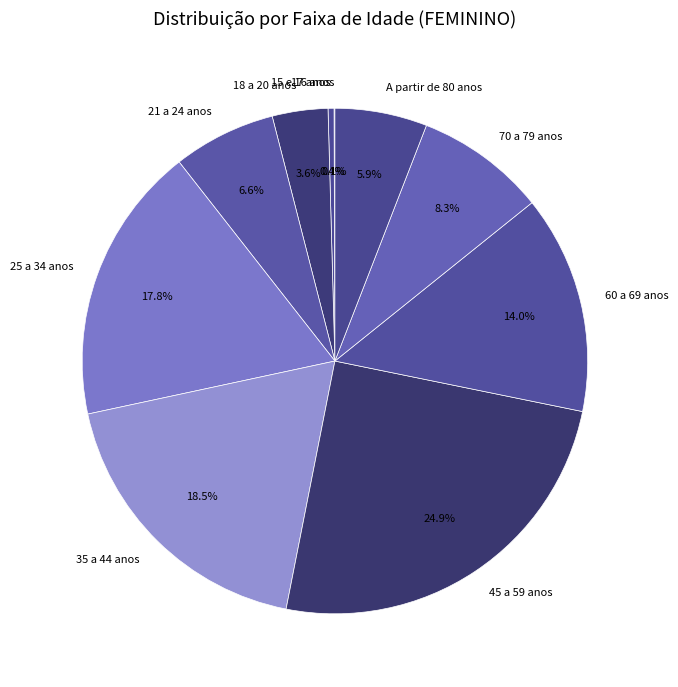

What percentage is the 60 a 69 anos slice, to the nearest percent?

14%